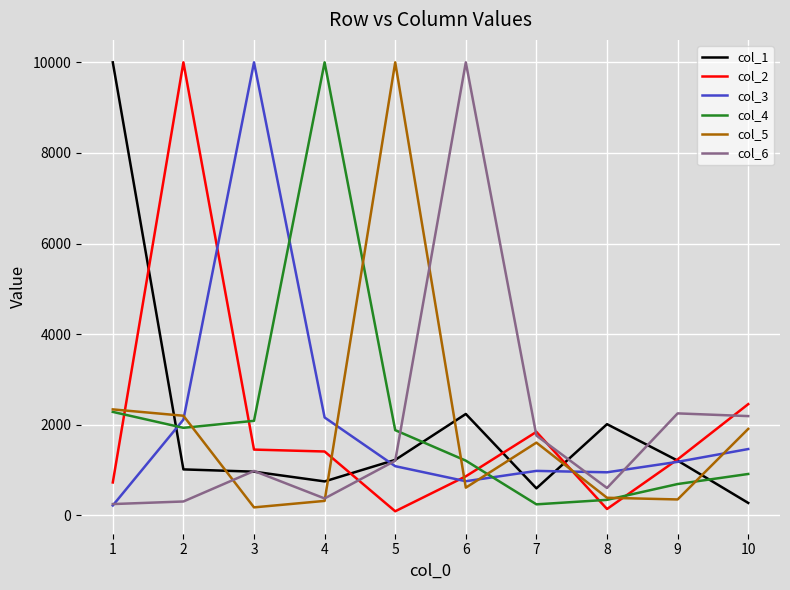

The value of col_1 at 5 is 321. True or false?

False